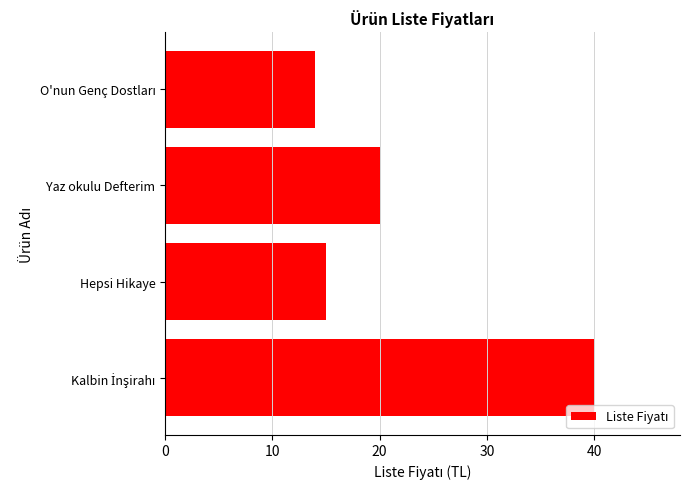

What is the change in value from Hepsi Hikaye to Yaz okulu Defterim?

+5